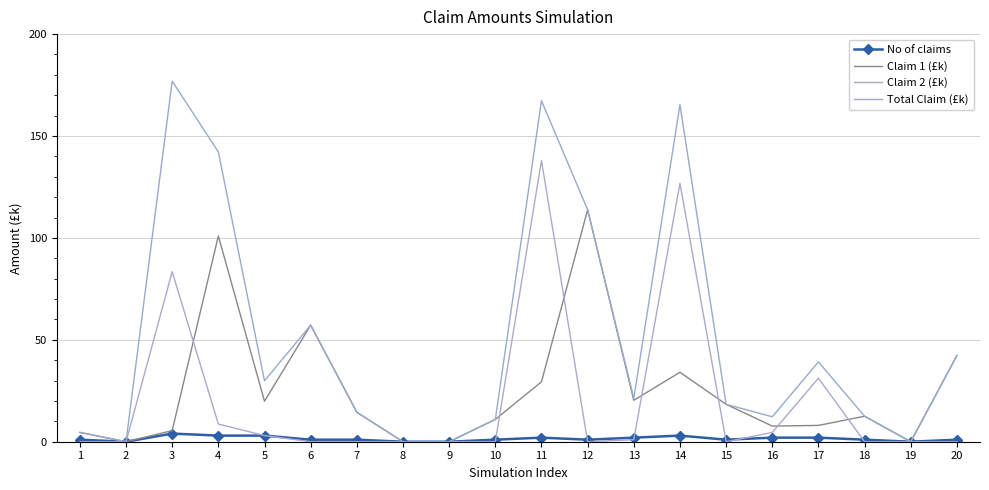

True or false: Claim 1 (£k) and Total Claim (£k) cross at least once.

False